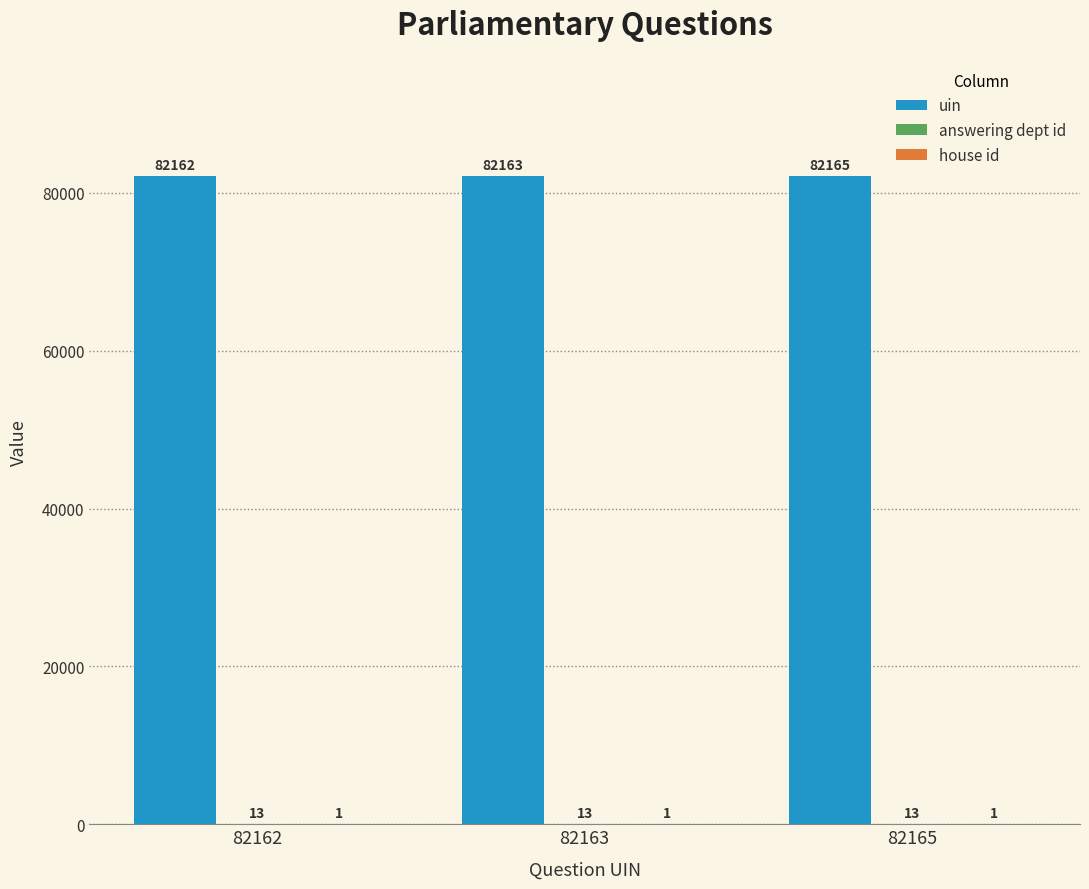

Is it true that uin equals 33406 at 82163?

False